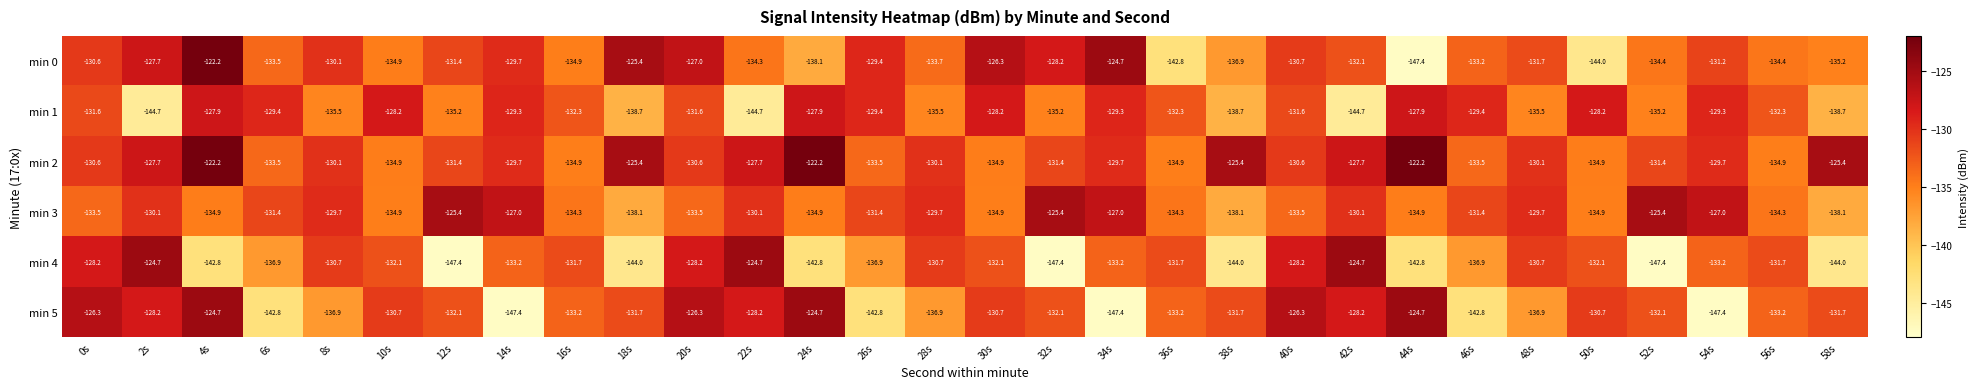

What is the sum of all min 2 values?

-3901.2